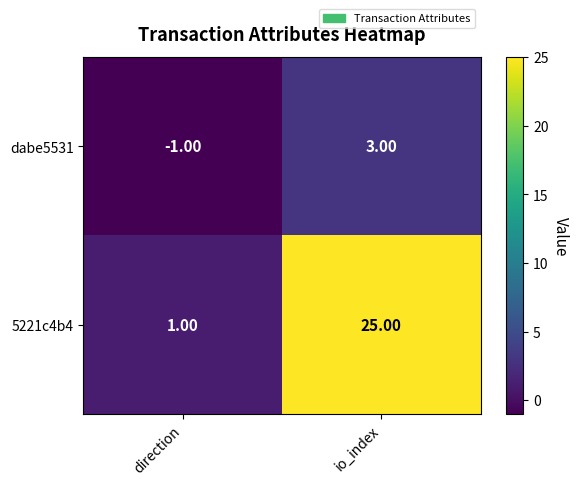

At which label is dabe5531 closest to 1?

direction